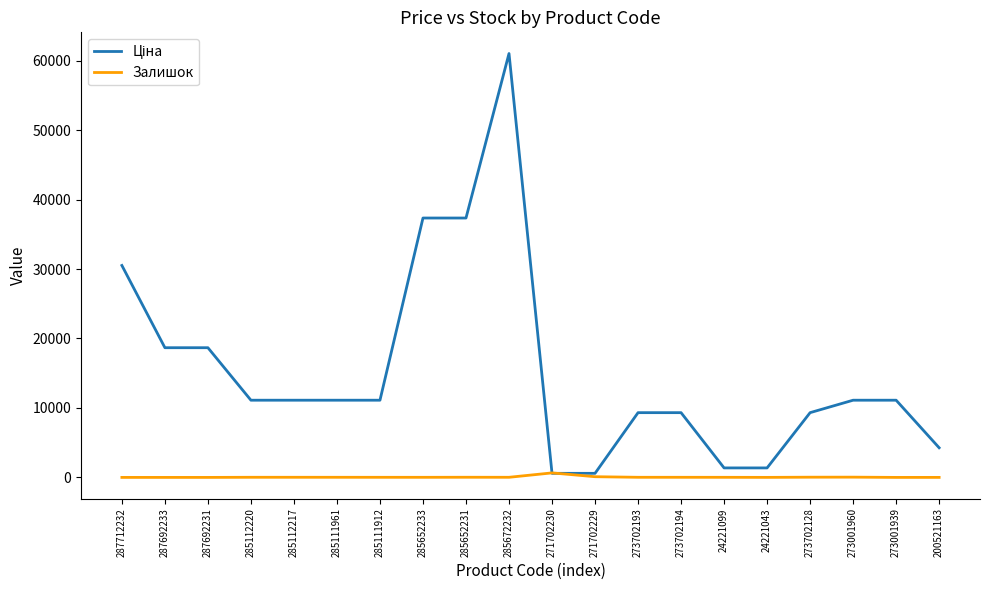

Is it true that Залишок equals 649.0 at 271702230?

True